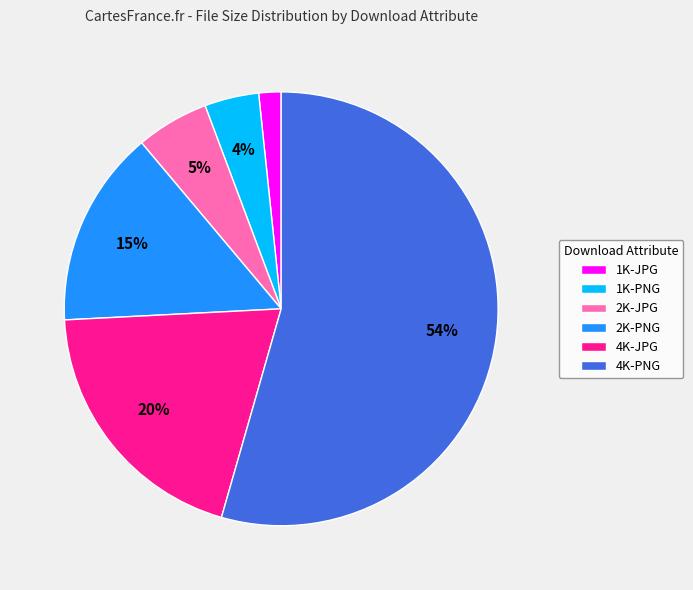

What percentage is the 4K-JPG slice, to the nearest percent?

20%